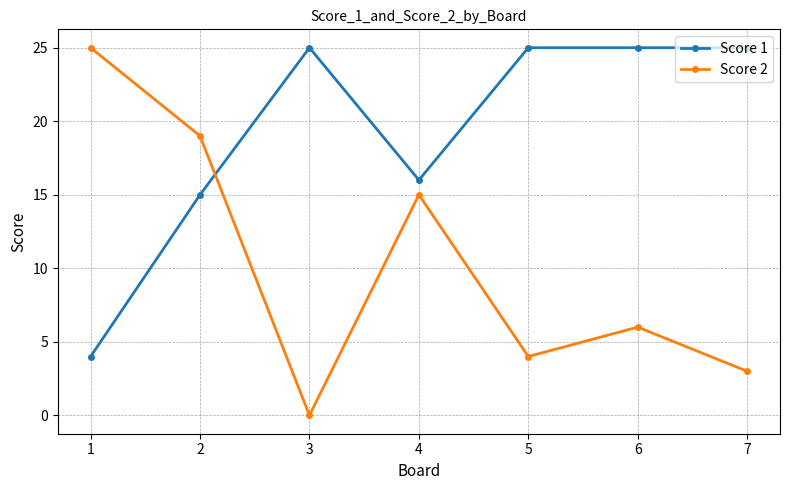

True or false: Score 2 and Score 1 intersect in this chart.

True